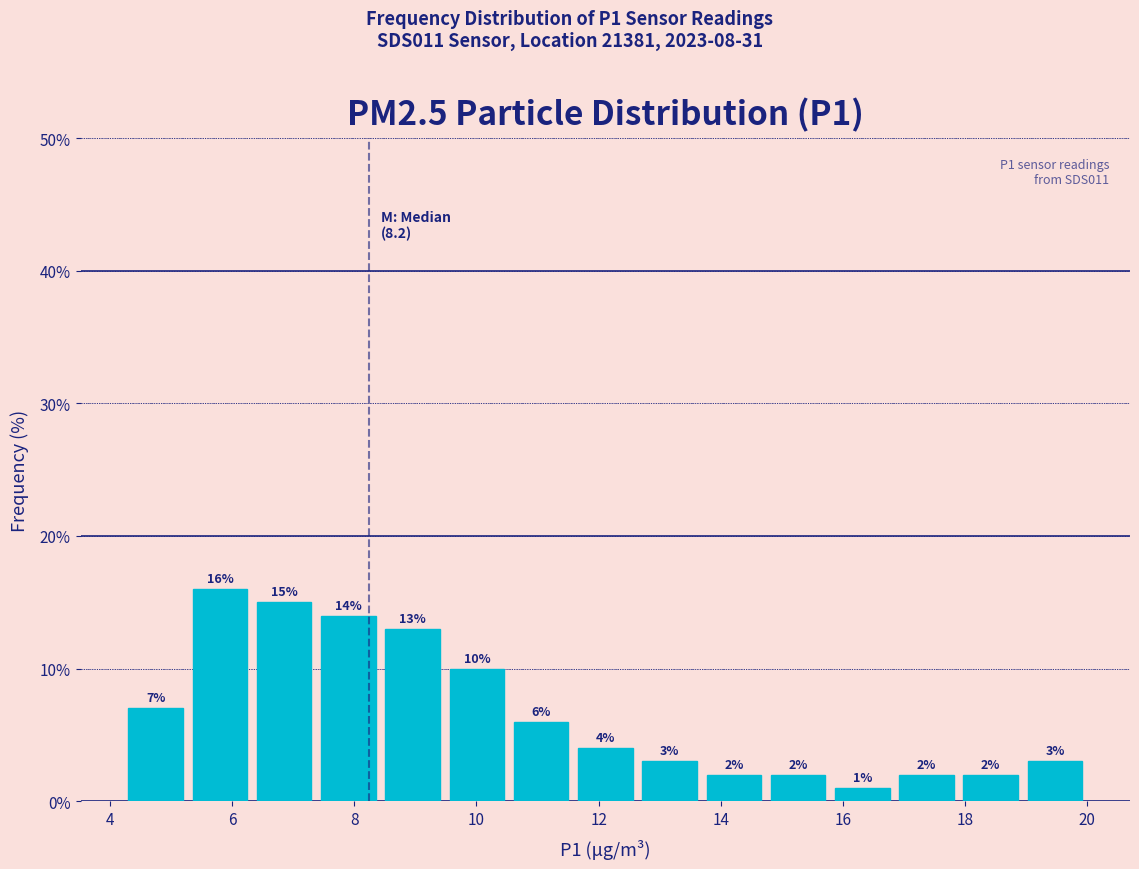

How tall is the bar that spans 19.0 to 20.0 on the x-axis? The bar edges are not printed on the chart, so give them approximately, as read against the axis.

3